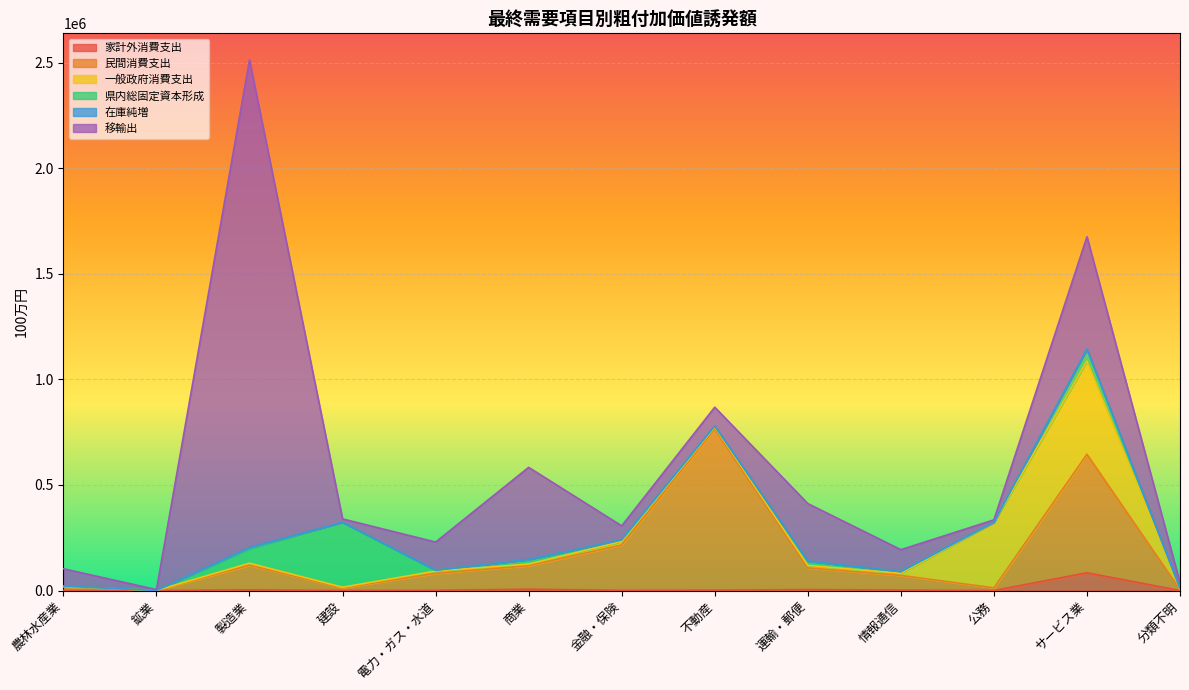

The 民間消費支出 series shows 69576.1 at 情報通信. True or false?

True